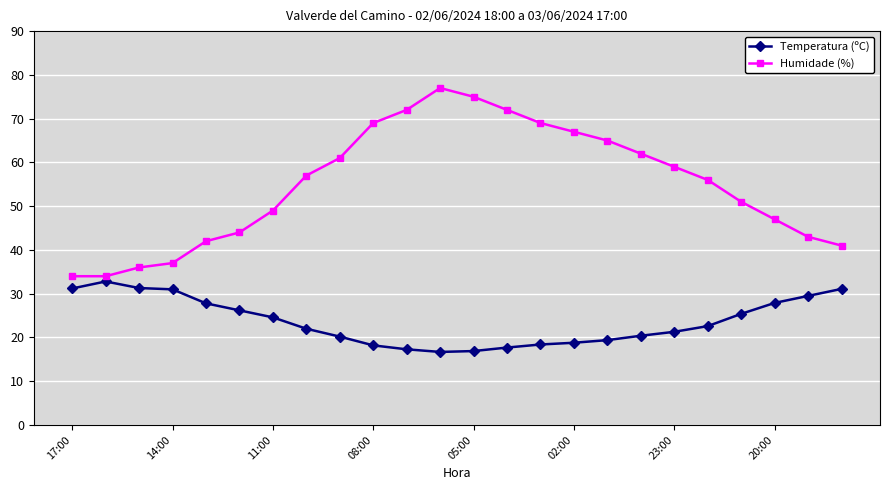

True or false: Temperatura (ºC) and Humidade (%) cross at least once.

False